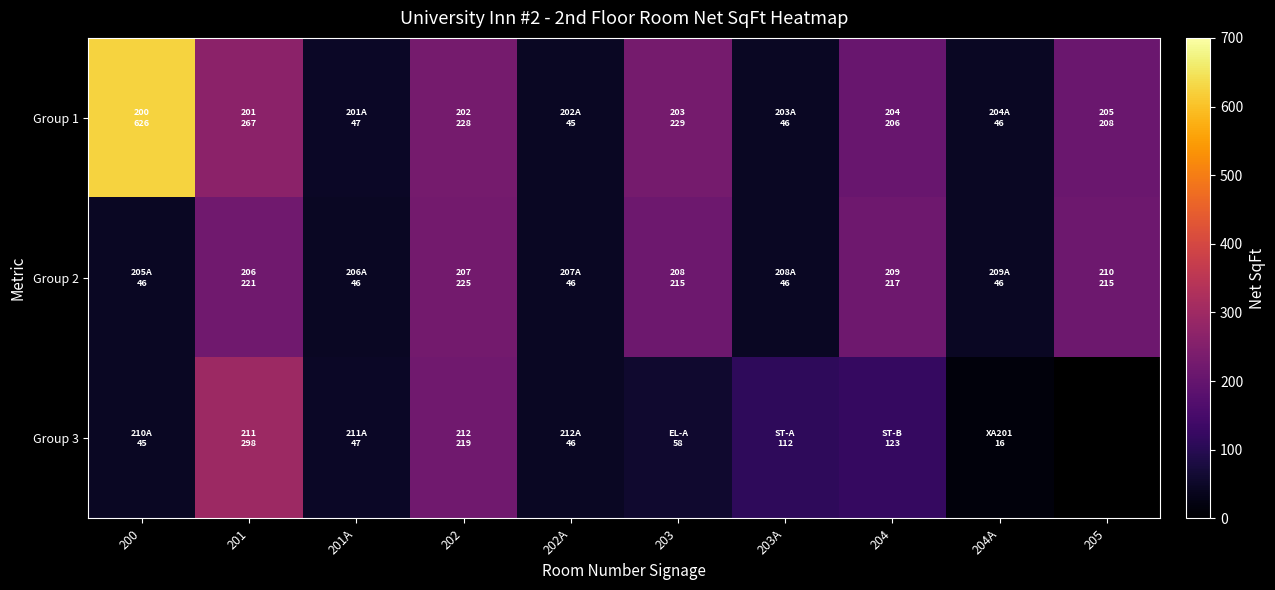

Which series has the widest spread of values?

Group 1